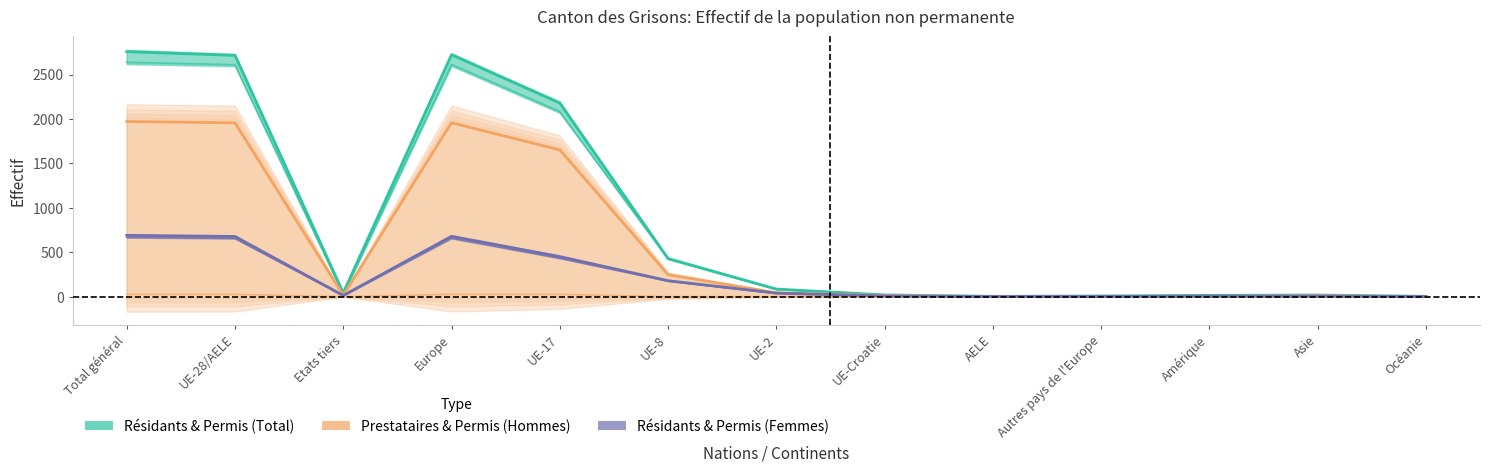

Does the chart have visible grid lines?

No